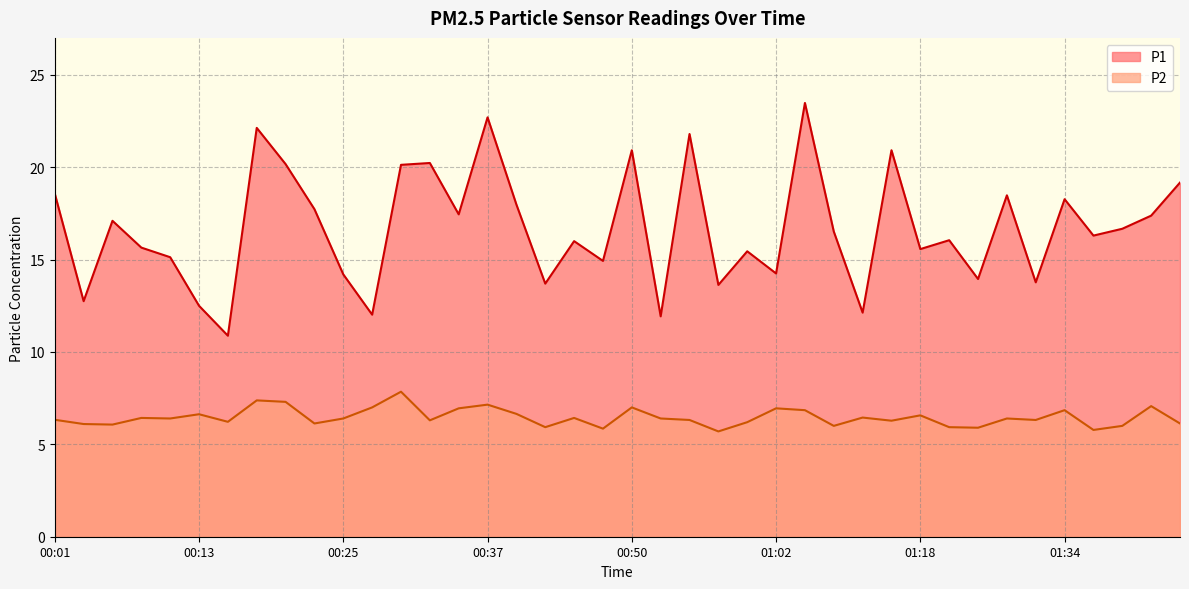

Reading right to left, list all the values displayed in this chart.

P1: 01:44=19.2	01:41=17.4	01:39=16.7	01:36=16.3	01:34=18.3	01:31=13.8	01:29=18.5	01:26=13.9	01:21=16.1	01:18=15.6	01:16=20.9	01:10=12.1	01:07=16.5	01:05=23.5	01:02=14.2	01:00=15.4	00:57=13.6	00:55=21.8	00:52=11.9	00:50=20.9	00:47=14.9	00:45=16.0	00:42=13.7	00:40=18.0	00:37=22.7	00:35=17.4	00:33=20.2	00:30=20.1	00:28=12.0	00:25=14.2	00:23=17.7	00:20=20.2	00:18=22.1	00:15=10.9	00:13=12.5	00:11=15.1	00:08=15.7	00:06=17.1	00:03=12.8	00:01=18.6
P2: 01:44=6.1	01:41=7.1	01:39=6.0	01:36=5.8	01:34=6.8	01:31=6.3	01:29=6.4	01:26=5.9	01:21=5.9	01:18=6.6	01:16=6.3	01:10=6.5	01:07=6.0	01:05=6.8	01:02=7.0	01:00=6.2	00:57=5.7	00:55=6.3	00:52=6.4	00:50=7.0	00:47=5.8	00:45=6.4	00:42=5.9	00:40=6.7	00:37=7.2	00:35=7.0	00:33=6.3	00:30=7.8	00:28=7.0	00:25=6.4	00:23=6.1	00:20=7.3	00:18=7.4	00:15=6.2	00:13=6.6	00:11=6.4	00:08=6.4	00:06=6.1	00:03=6.1	00:01=6.3